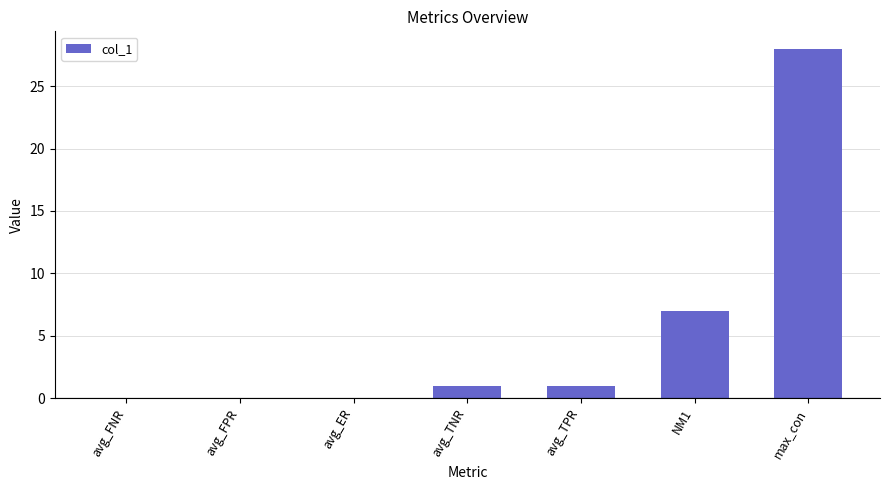

Where is the data nearest to the value 14?

NM1